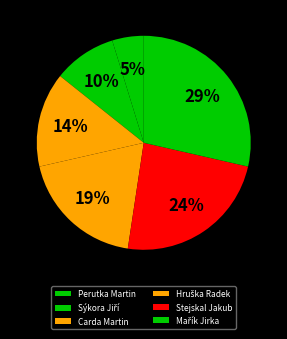

Which slice is the largest?

Mařík Jirka